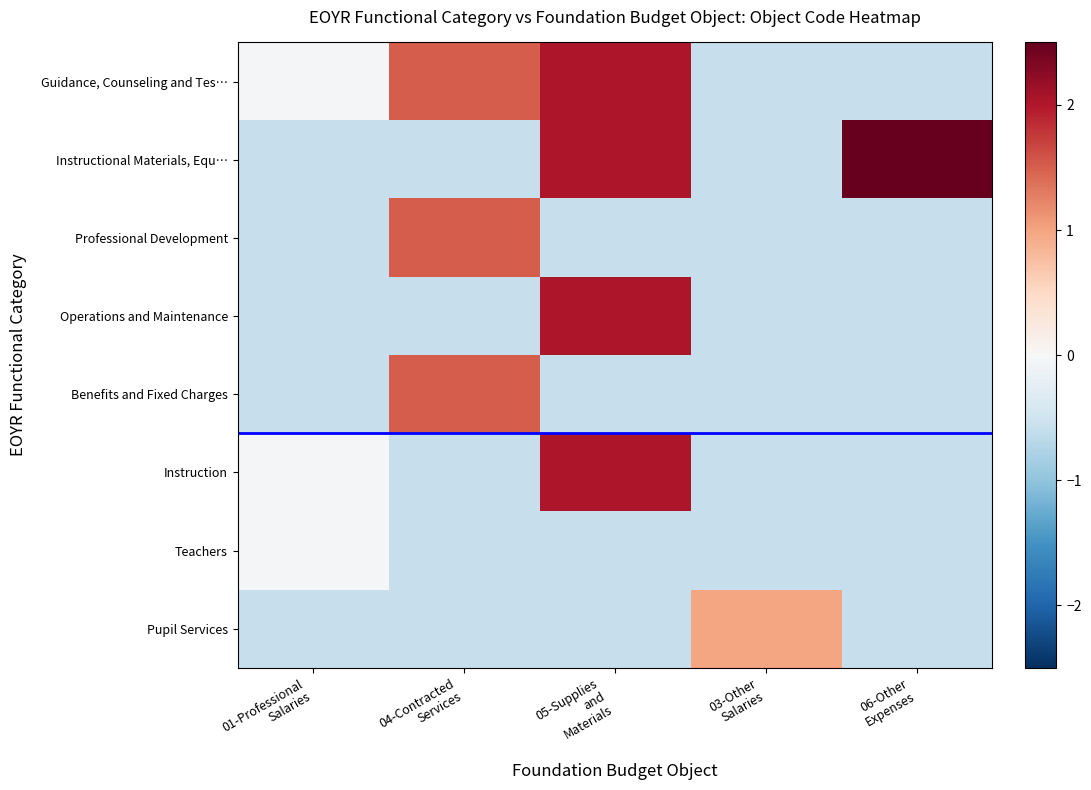

Which category has the lowest value across all series?

03-Other
Salaries